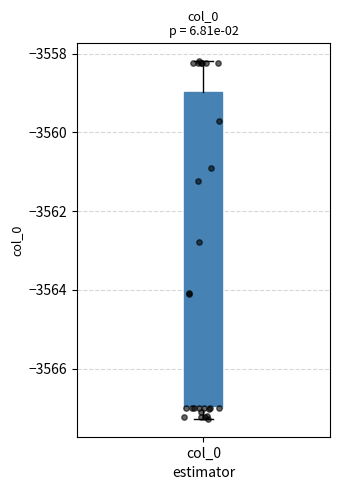

Where is the lower edge of the box for col_0 on the y-axis? The values are not printed on the chart, so give them approximately, as read against the axis.

-3567.0